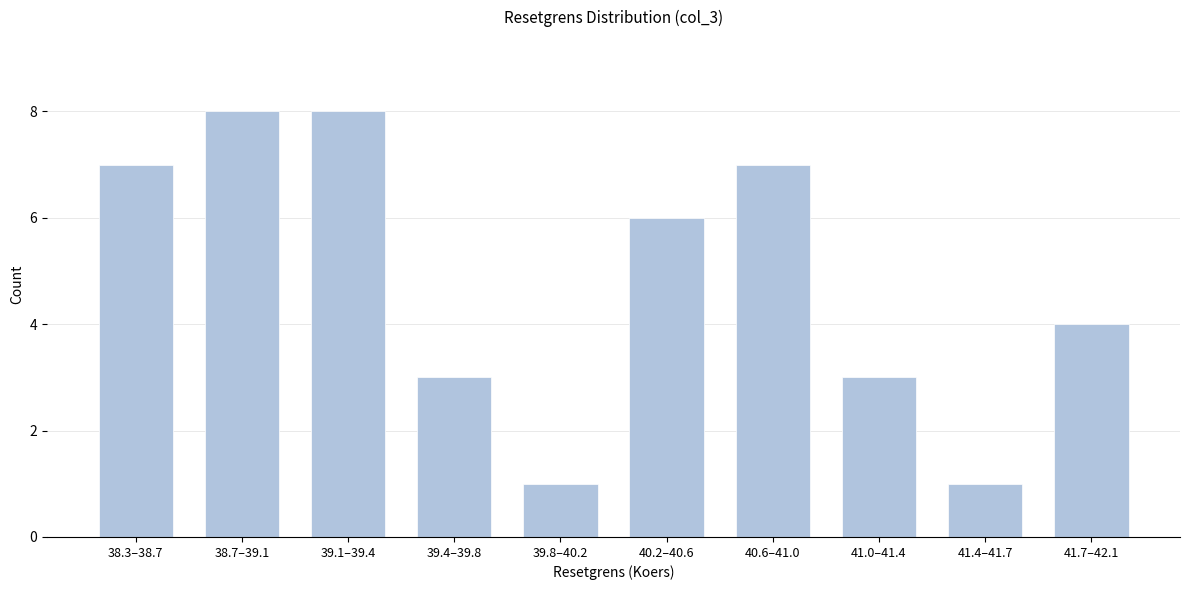

Reading left to right, transcribe all the data shown in this chart.

7	8	8	3	1	6	7	3	1	4